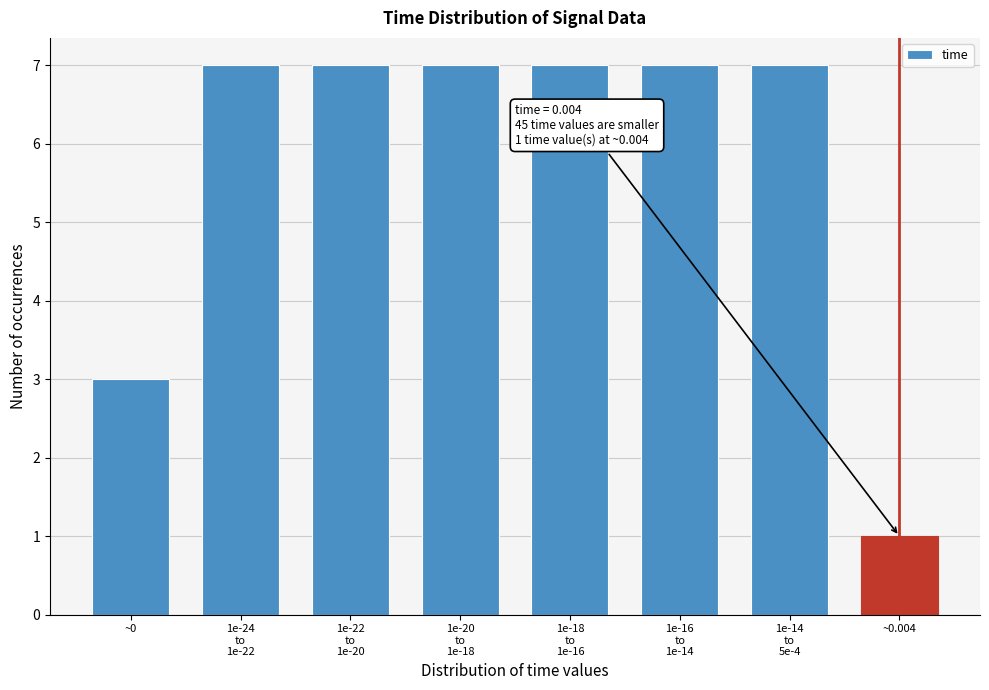

Reading left to right, list all the values displayed in this chart.

3	7	7	7	7	7	7	1